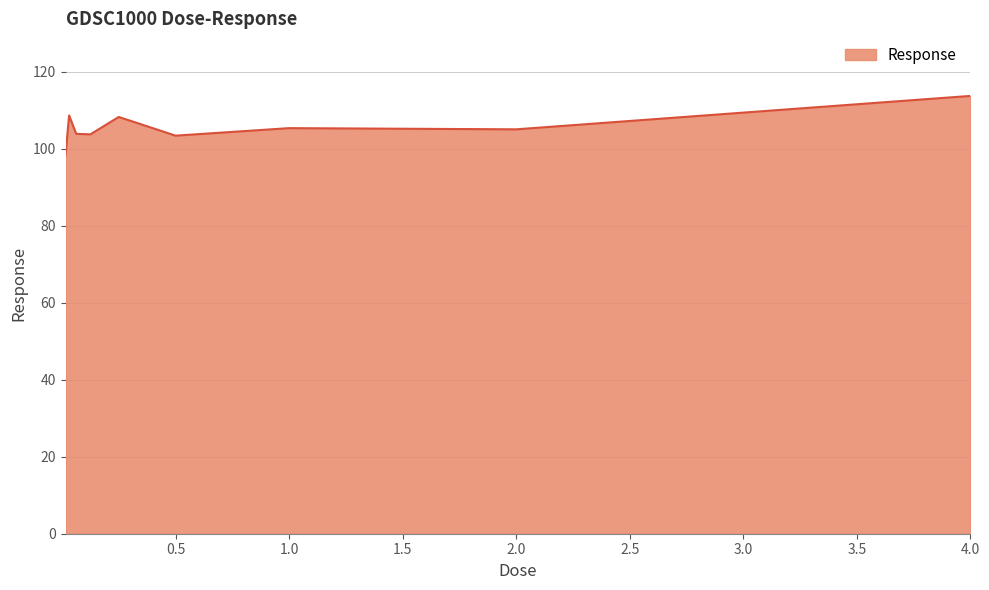

Count the number of values greater than 105.

5